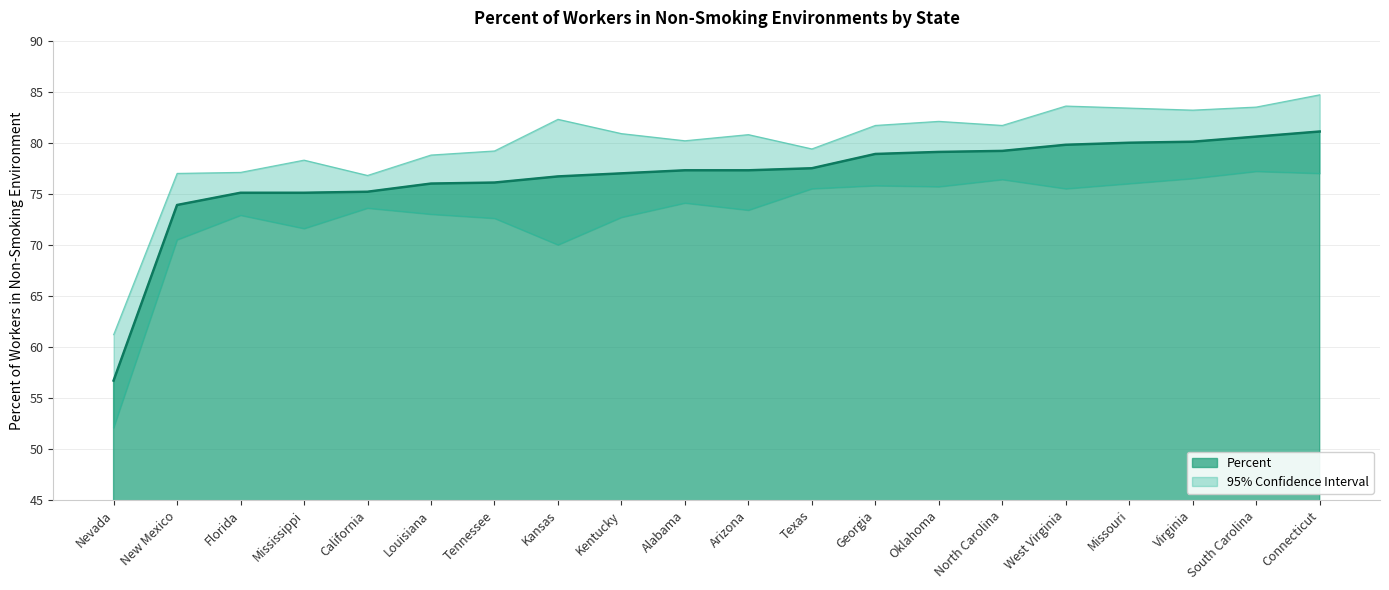

Is the value of Percent at Louisiana greater than the value of Upper 95% CI at Virginia?

No